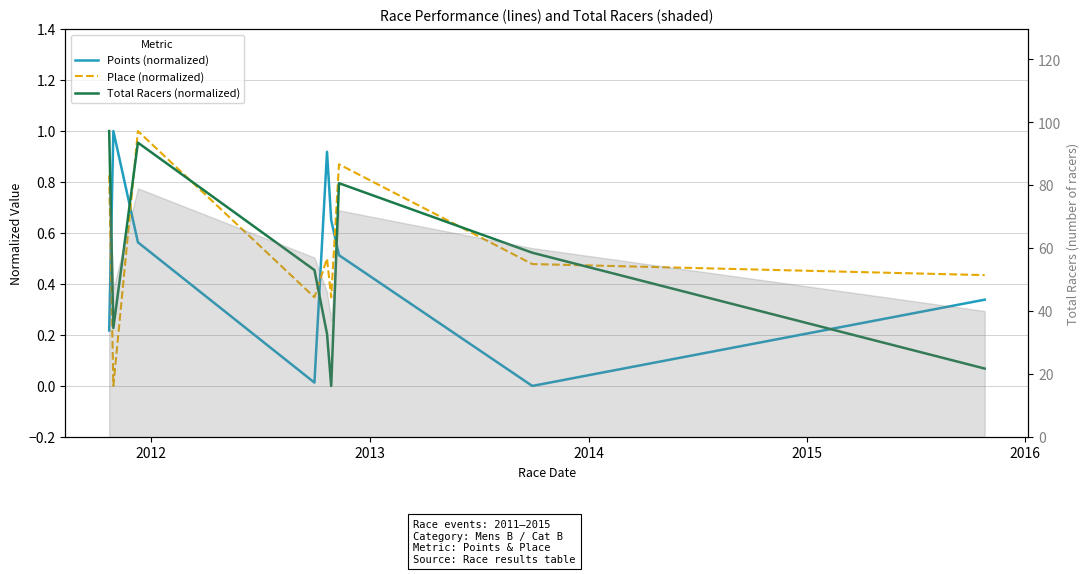

True or false: Place (normalized) and Points (normalized) intersect in this chart.

True